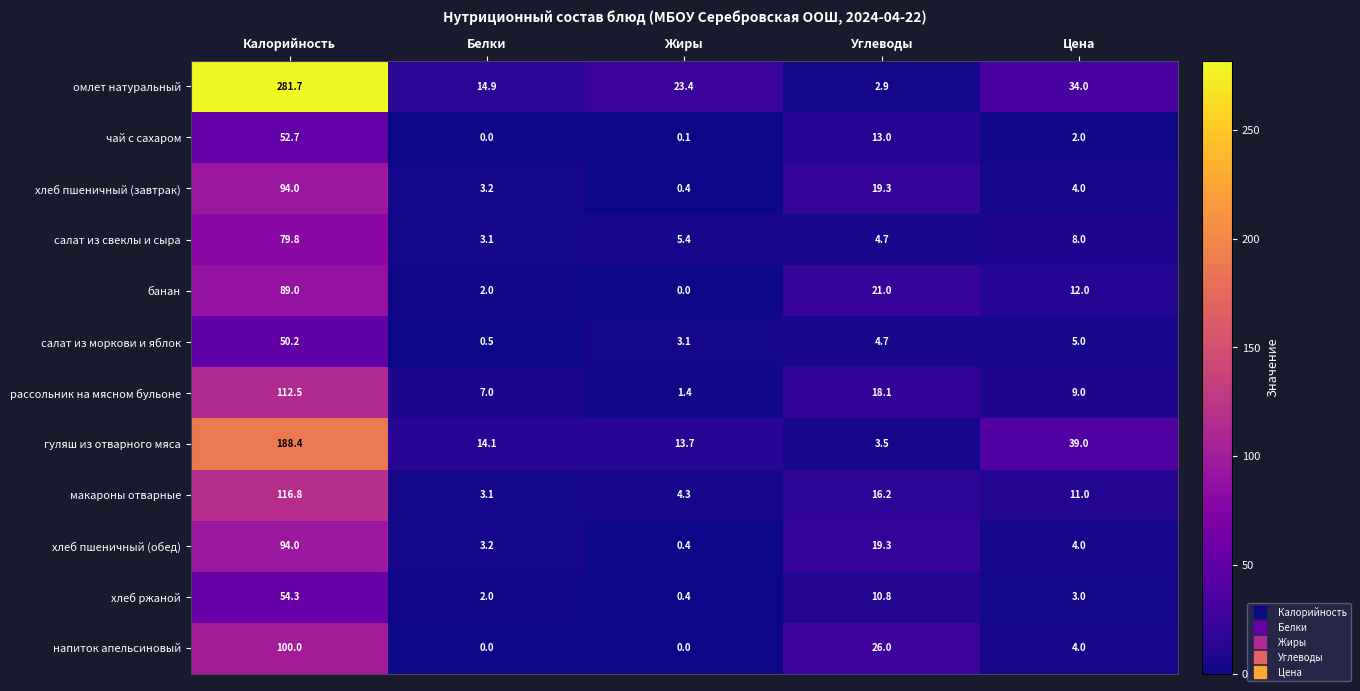

Which series has the largest range (max minus min)?

омлет натуральный